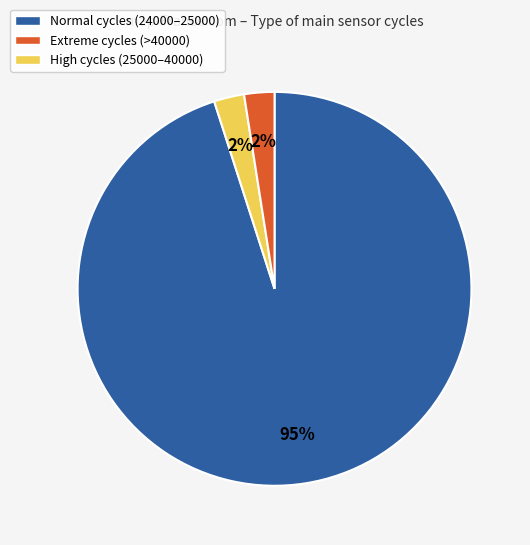

Do Extreme cycles (>40000) and Normal cycles (24000–25000) together represent more than half of the pie?

Yes